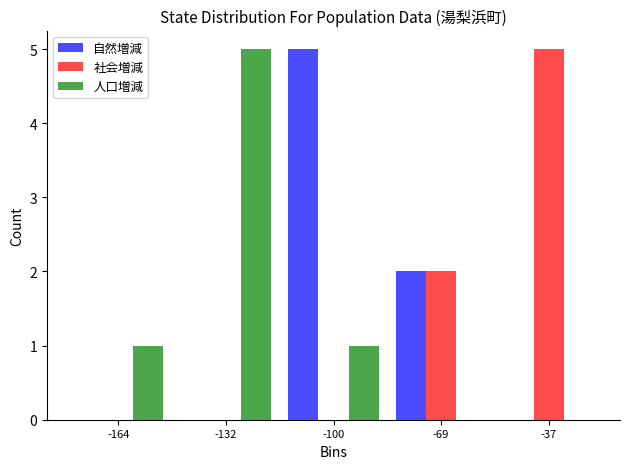

Reading left to right, list every range on the x-axis with the height of the bar of each series over it. Neither the bar edges nor the heights are printed on the chart, so give them approximately, as read against the axes.

-180 to -150: 自然増減=0	社会増減=0	人口増減=1
-150 to -115: 自然増減=0	社会増減=0	人口増減=5
-115 to -85: 自然増減=5	社会増減=0	人口増減=1
-85 to -55: 自然増減=2	社会増減=2	人口増減=0
-55 to -20: 自然増減=0	社会増減=5	人口増減=0